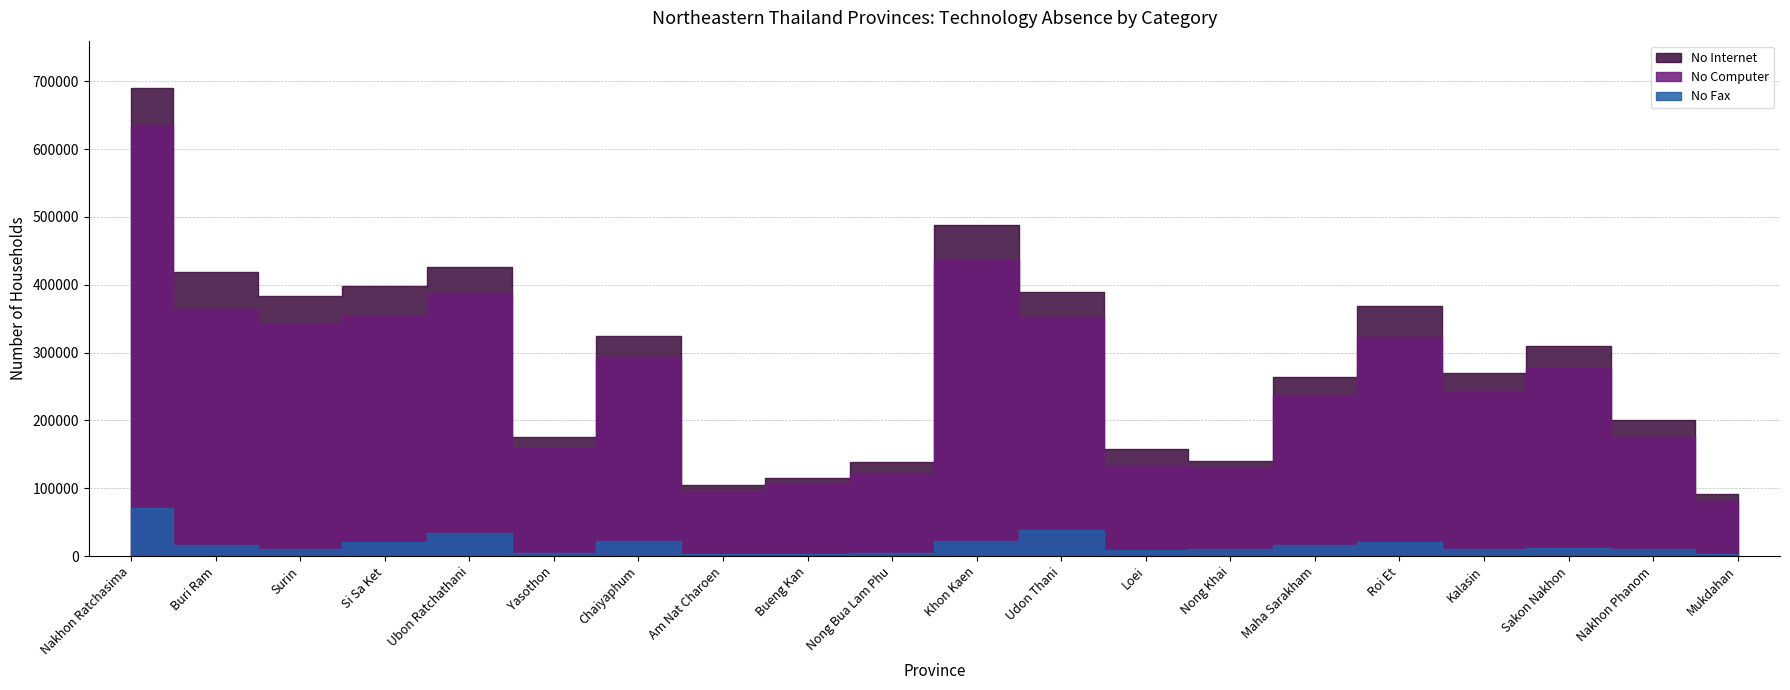

True or false: No Fax and No Internet intersect in this chart.

False